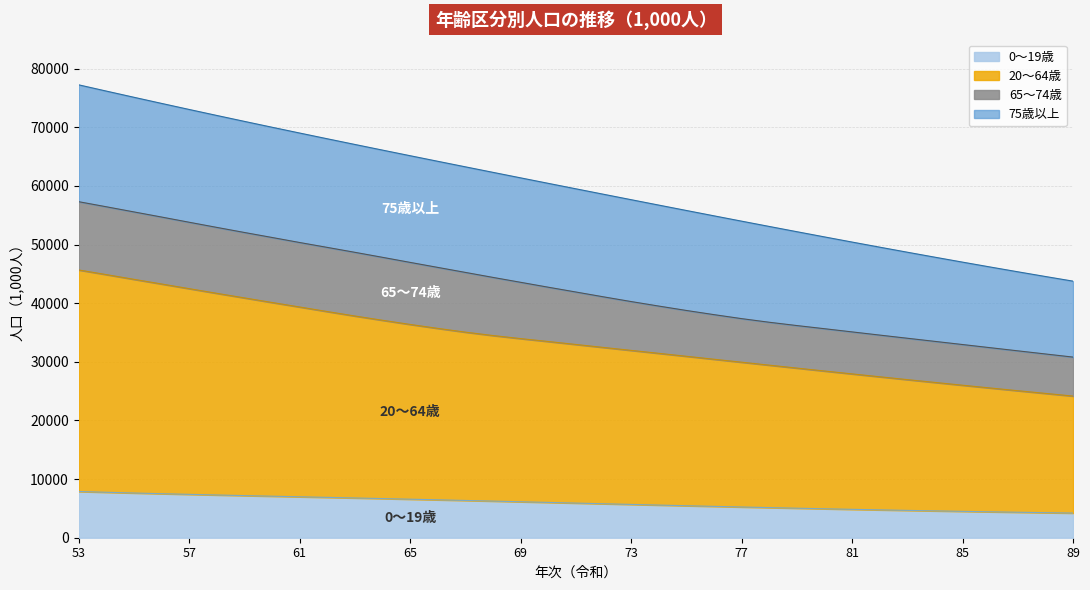

At which label does 20～64歳 first exceed 32963?

53